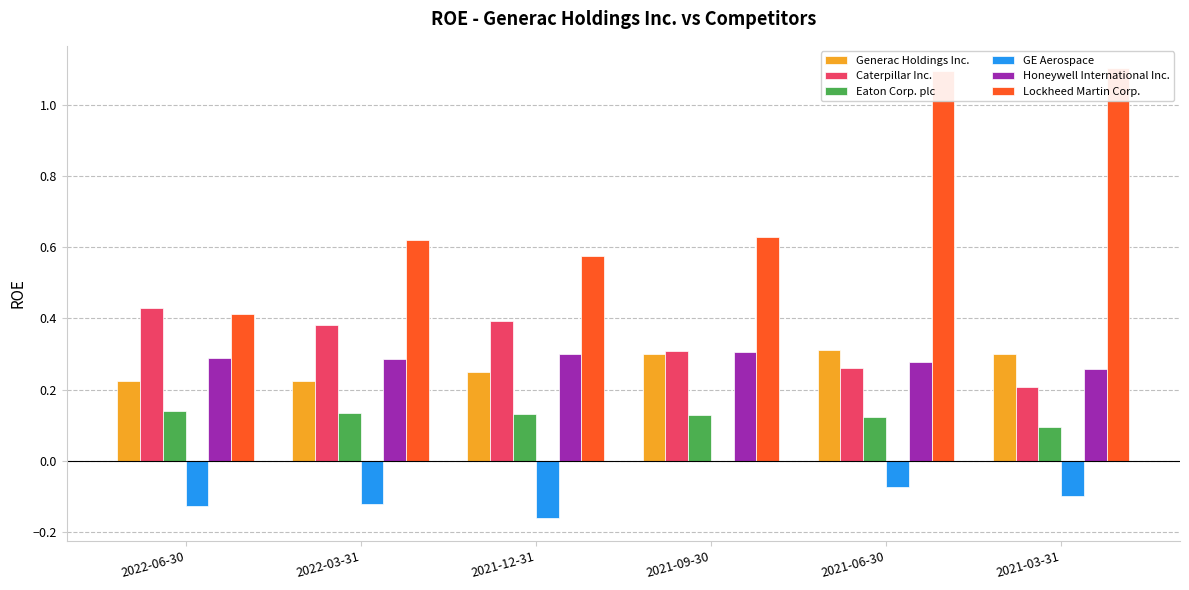

Between 2021-09-30 and 2021-03-31, which series saw the biggest shift?

Lockheed Martin Corp.